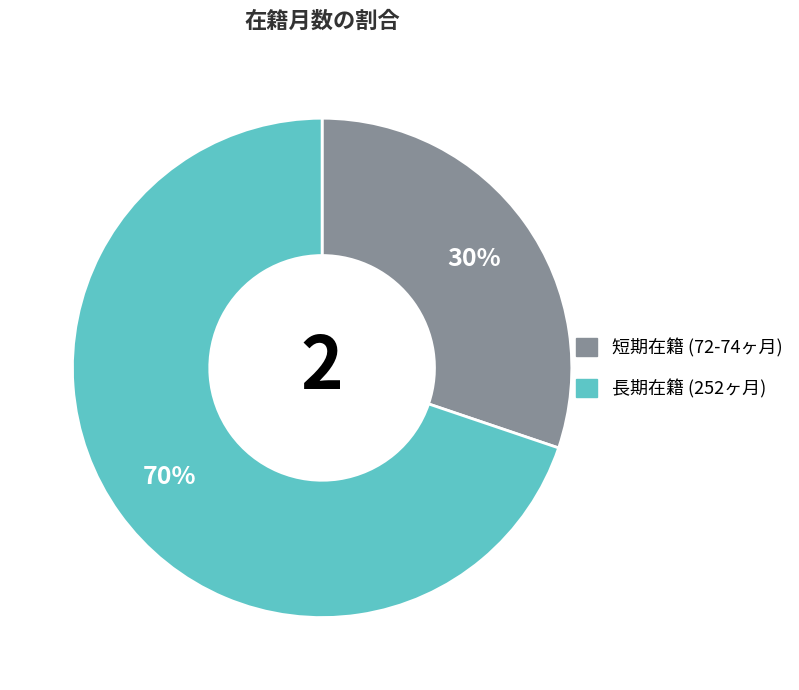

Is there a majority slice in this chart?

Yes